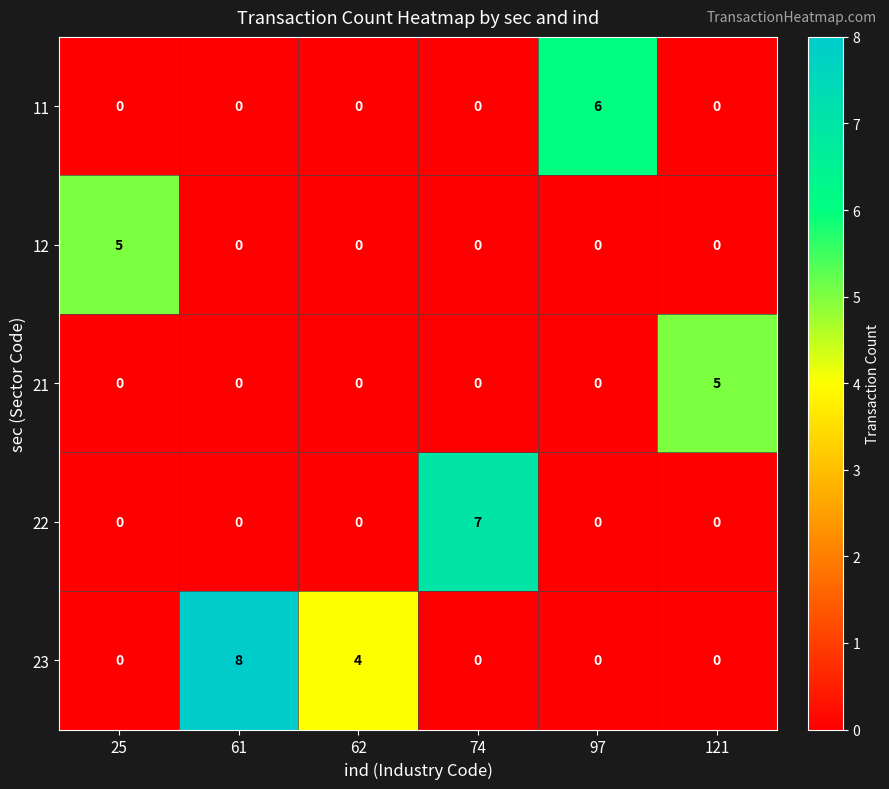

How many data points in 22 are above 0?

1